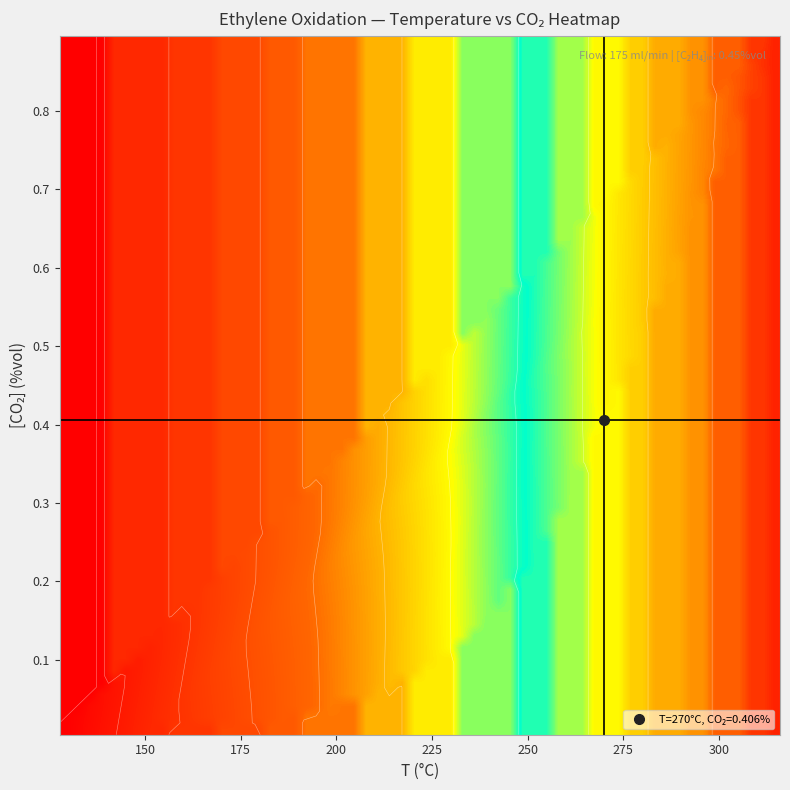

Reading left to right, list all the values displayed in this chart.

t_min: 0.0	145.0	195.0	261.0	326.0	392.0	478.0	555.0	632.0	700.0	754.0	800.0	857.0	902.0	937.0	993.0	1034.0	1058.0
T_C: 127.7	150.0	160.0	173.0	185.0	197.0	212.0	226.0	240.0	252.0	262.0	270.0	280.0	288.0	294.0	304.0	312.0	316.0
CO2: 0.0	0.0	0.0	0.0	0.0	0.0	0.1	0.1	0.2	0.2	0.3	0.4	0.6	0.6	0.7	0.8	0.9	0.9